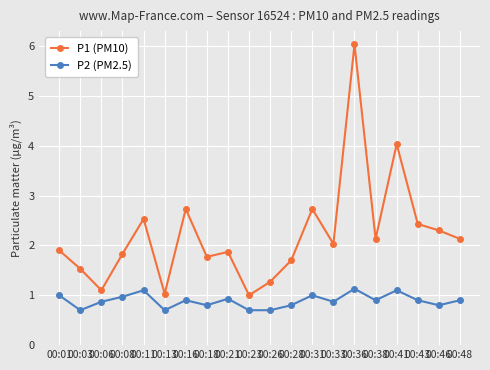

What is the sum of the P2 (PM2.5) values at 00:48 and 00:16?

1.8